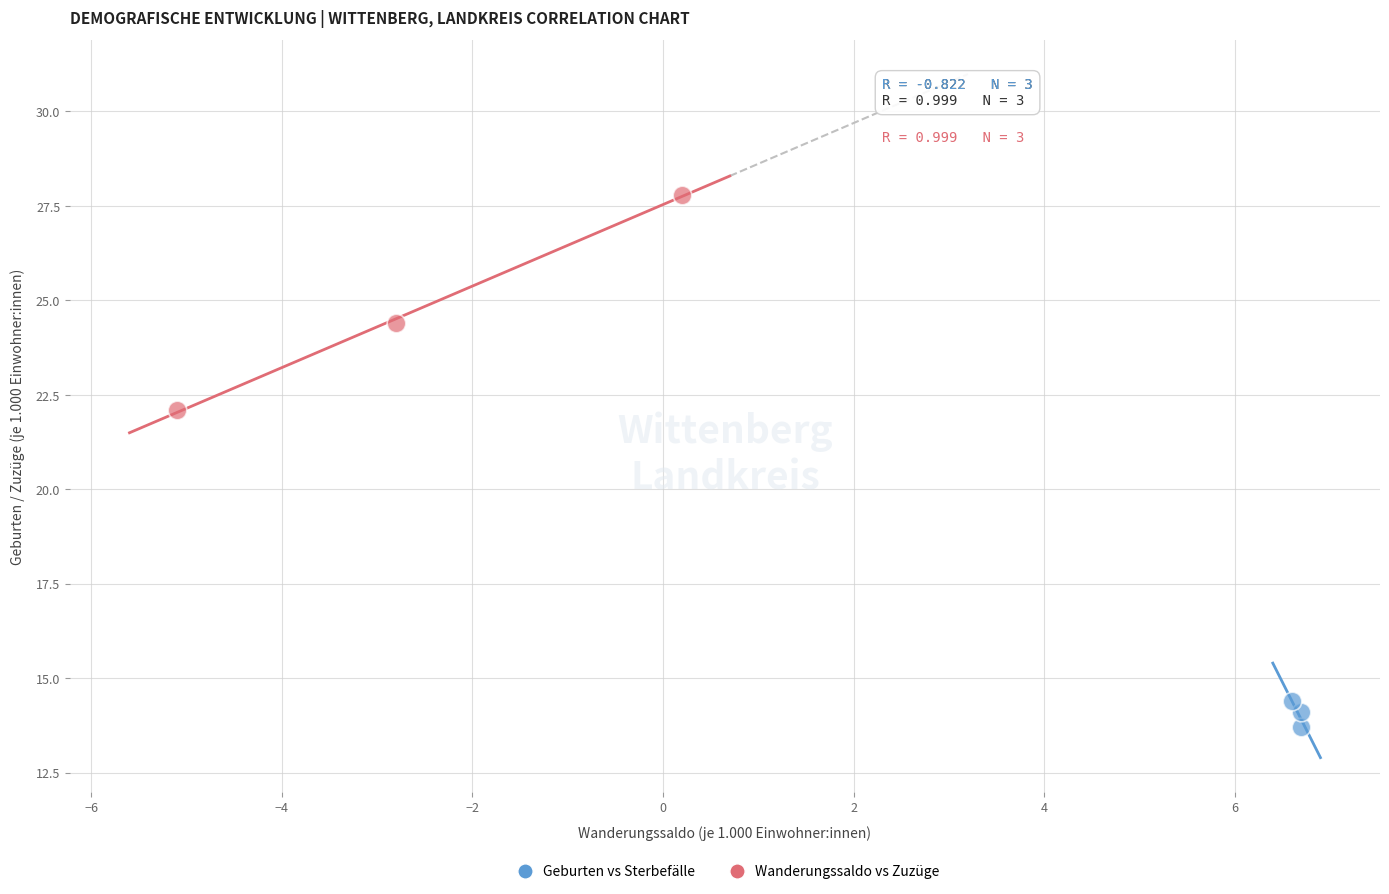

Which series contains the lowest Y value?

Geburten vs Sterbefälle